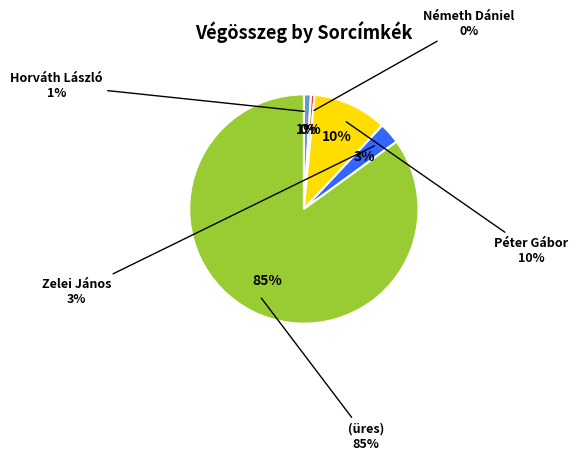

Is the sum of Zelei János and (üres) greater than half?

Yes